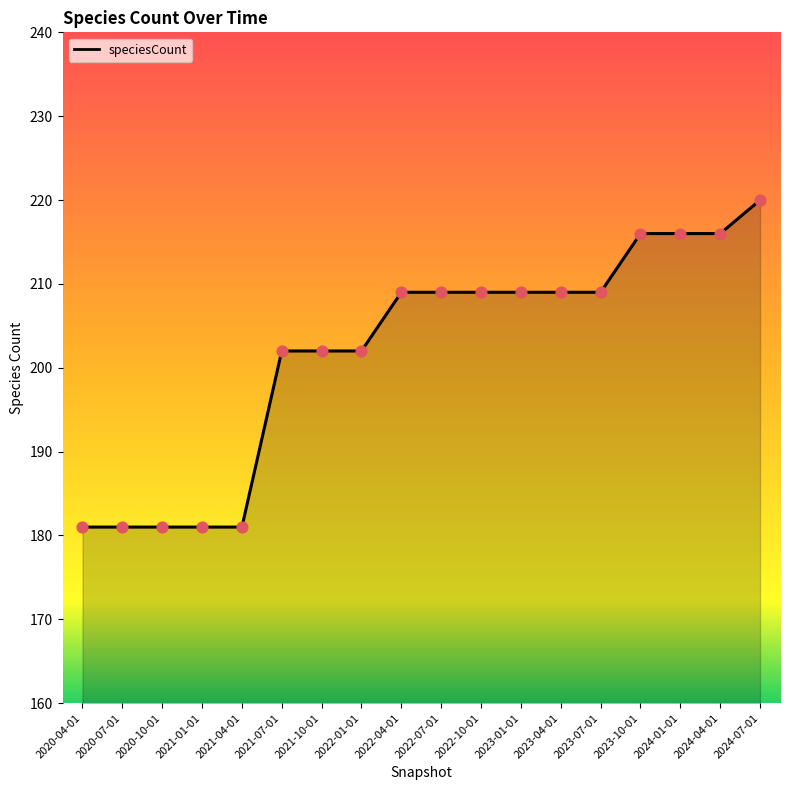

What is the change in value from 2021-10-01 to 2023-10-01?

+14